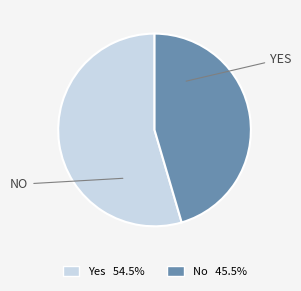

Which has a higher value, Yes or No?

Yes